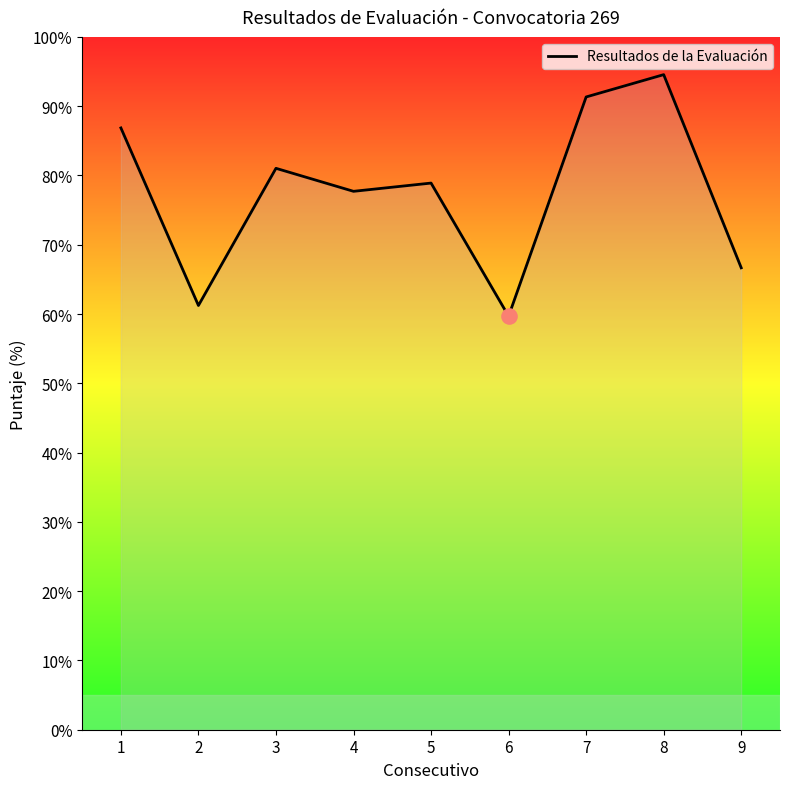

Which has a higher value, 7 or 5?

7